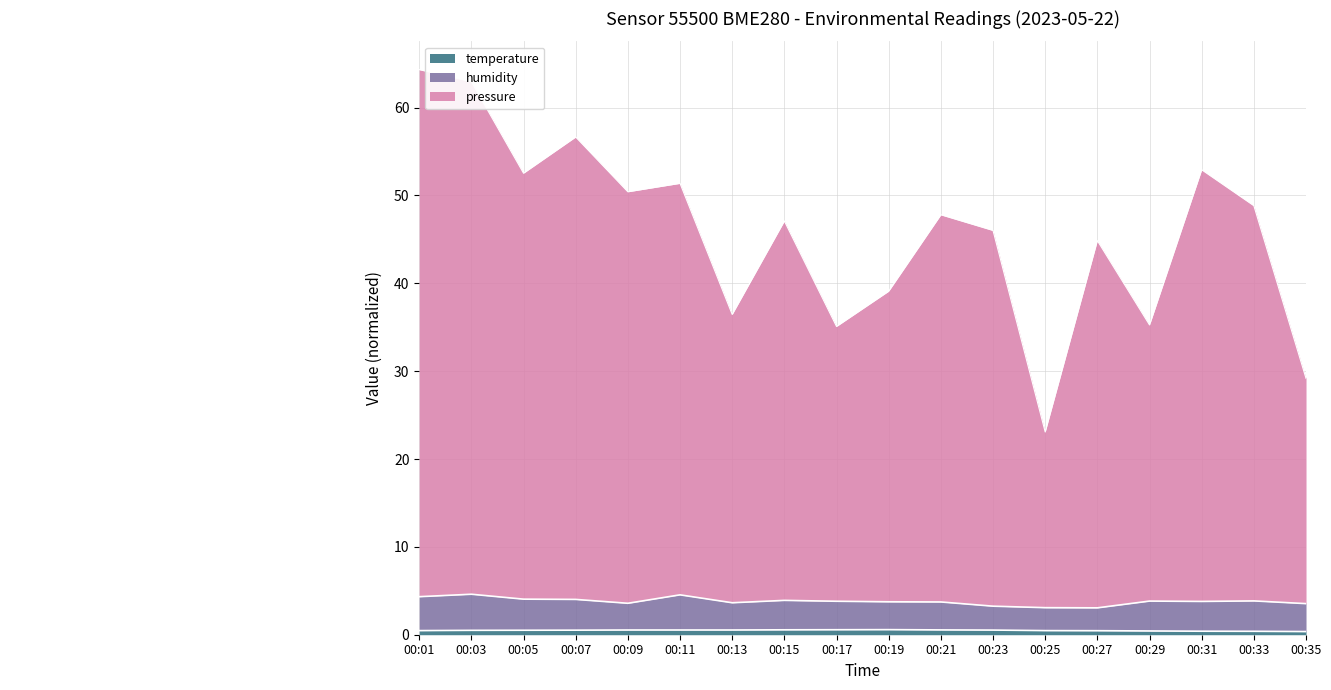

Rank the series at 00:03 from highest to lowest value.

pressure, humidity, temperature